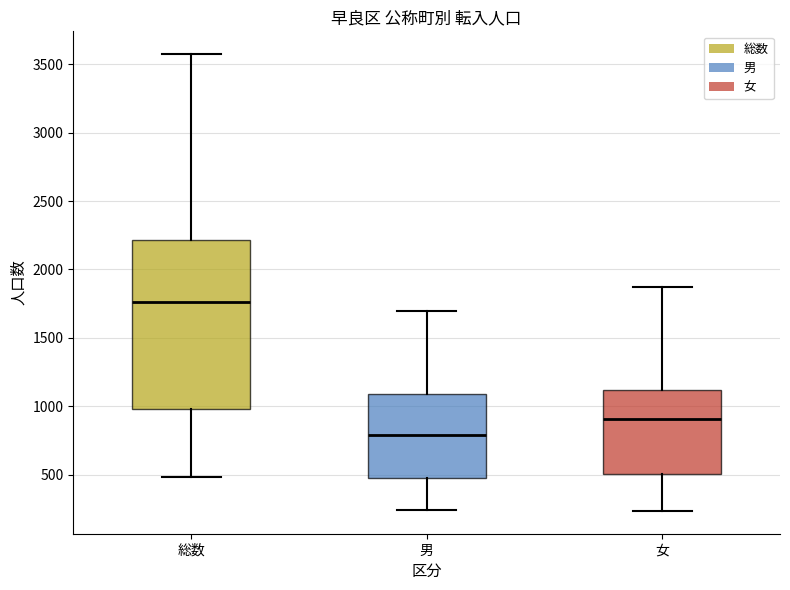

Where does the upper whisker of the box for 女 end on the y-axis? The values are not printed on the chart, so give them approximately, as read against the axis.

1850